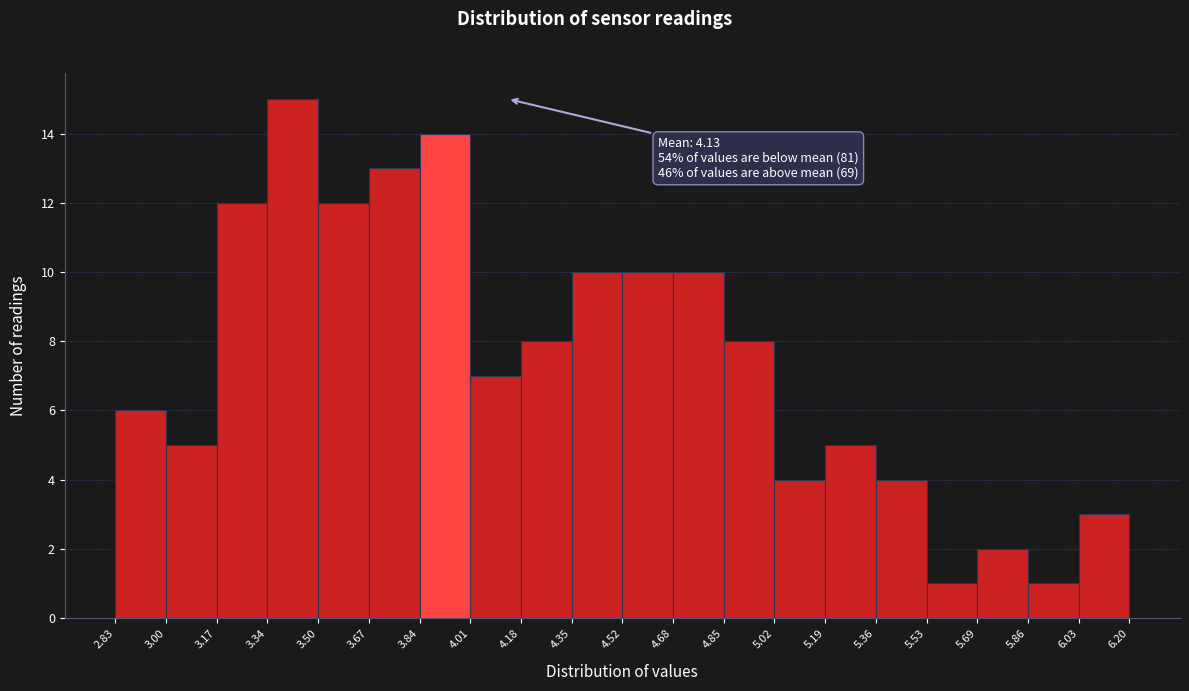

Over which range of the x-axis is the bar tallest?

3.34 to 3.50